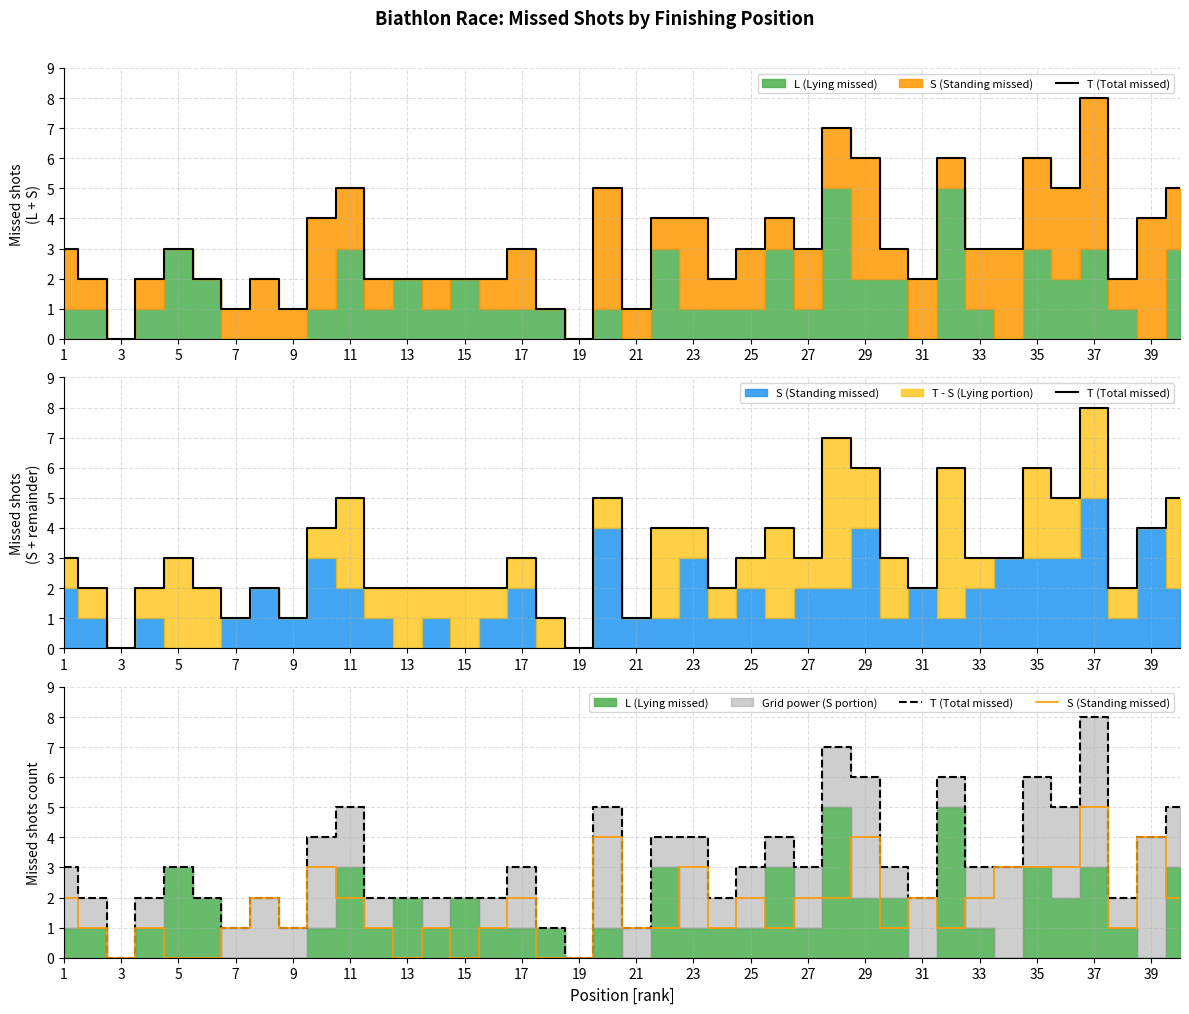

At which category does the chart reach its minimum across all series?

3